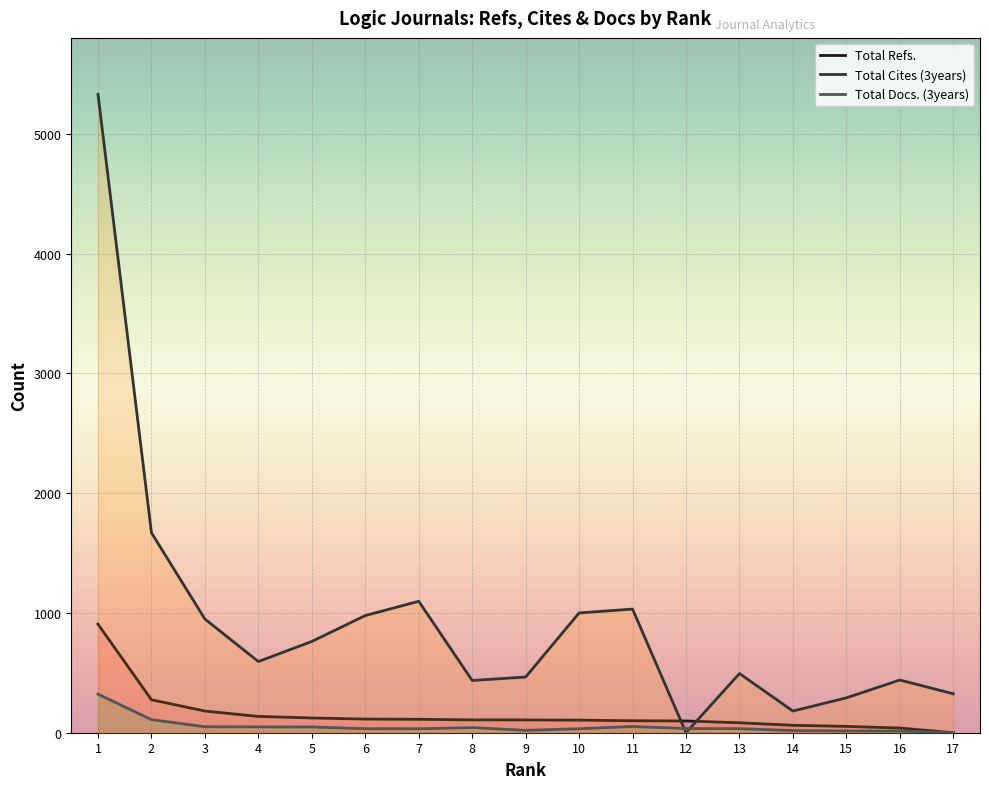

List the series in order of their peak value, lowest first.

Total Docs. (3years), Total Refs., Total Cites (3years)